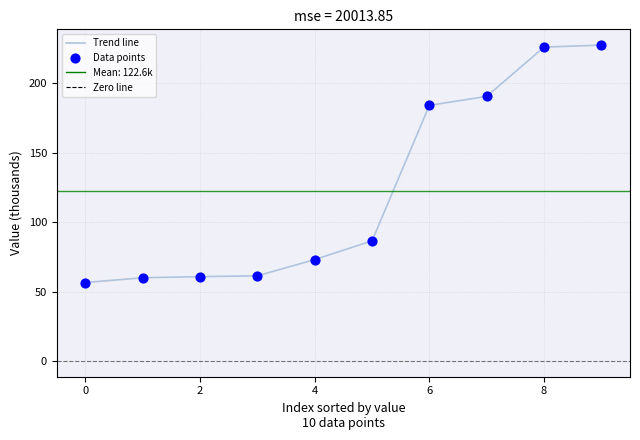

What Y value in the scatter plot is closest to 141?

184.1